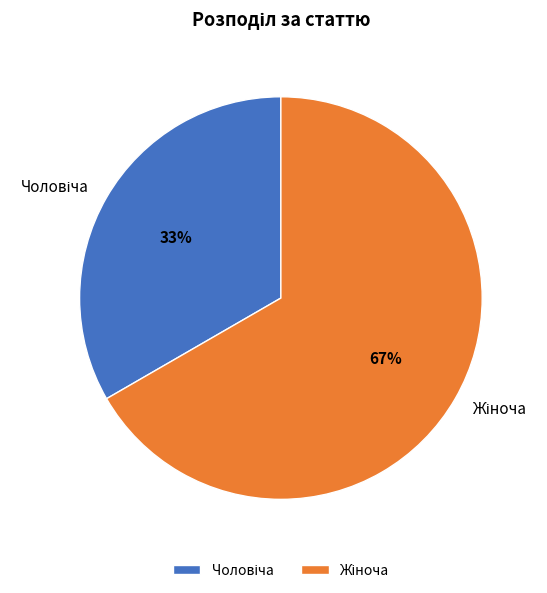

Does any single category account for the majority?

Yes